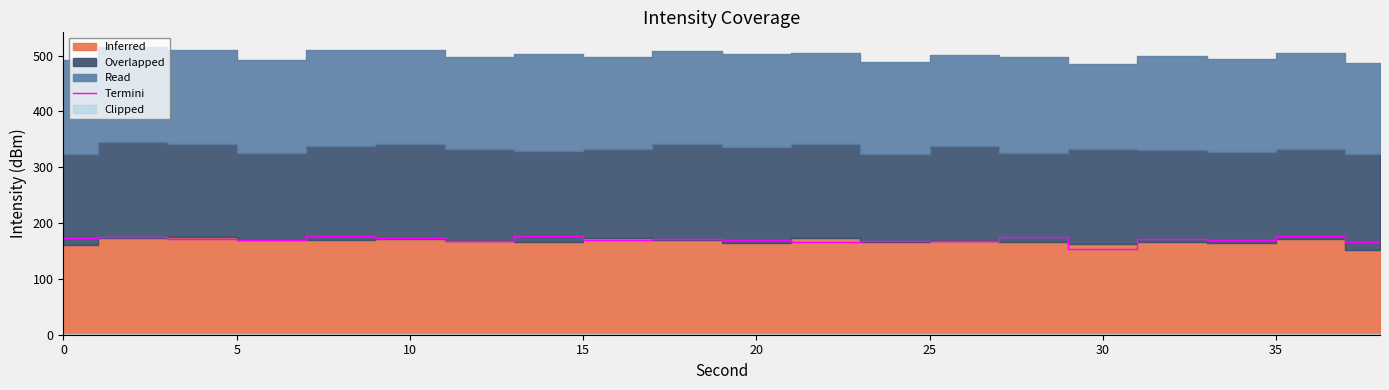

What is the value of the 4th point from the left?

169.6